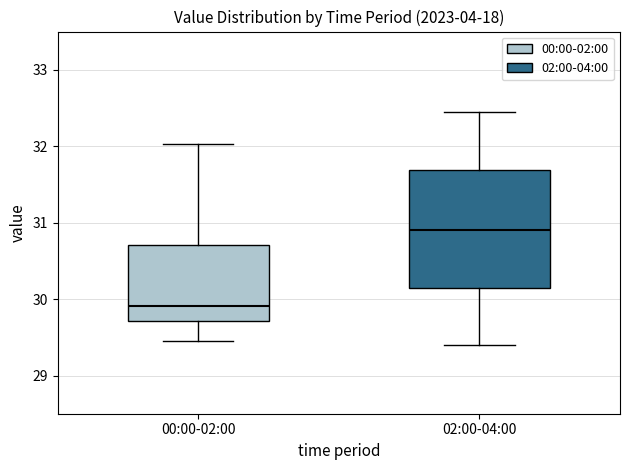

Where does the lower whisker of the box for 02:00-04:00 end on the y-axis? The values are not printed on the chart, so give them approximately, as read against the axis.

29.4